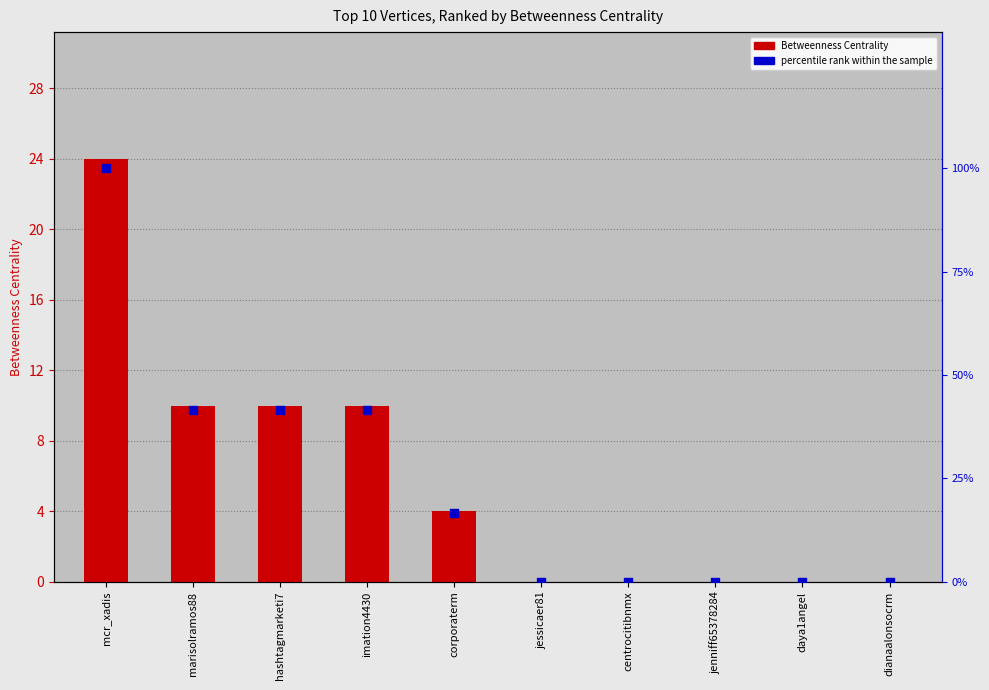

Which series has the largest total across all categories?

percentile rank within the sample